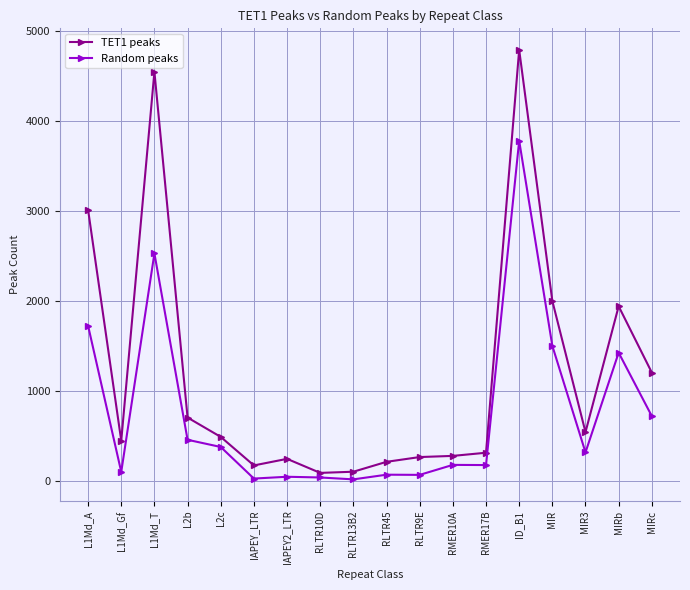

How many categories are shown in the chart?

18